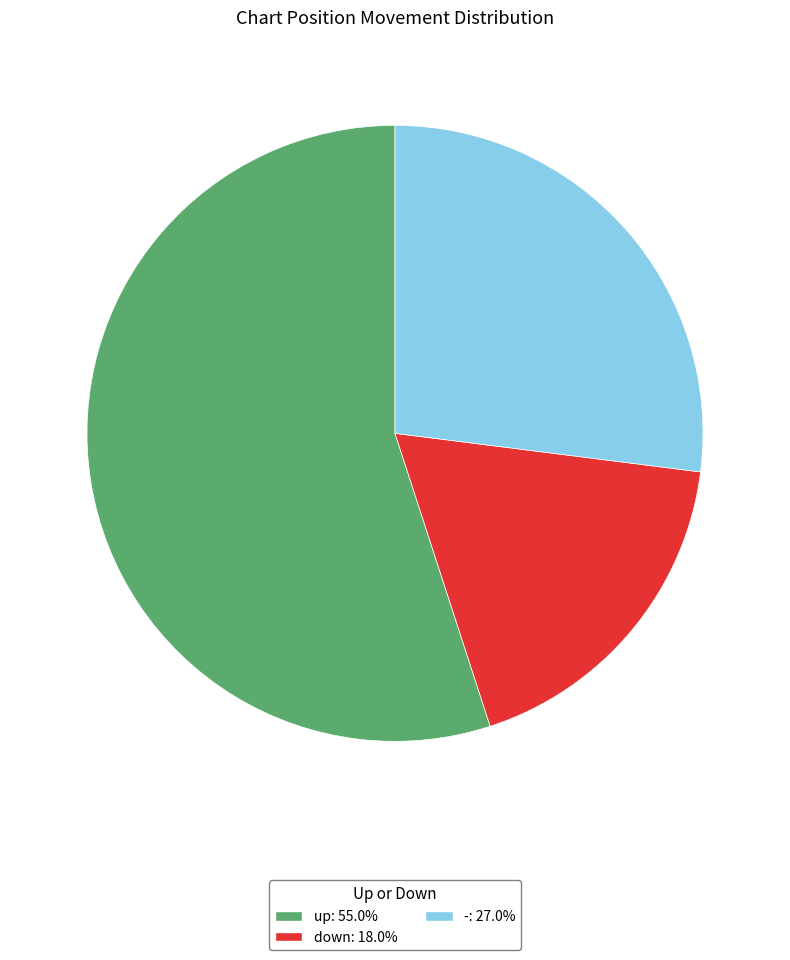

Between - and down, which is larger?

-